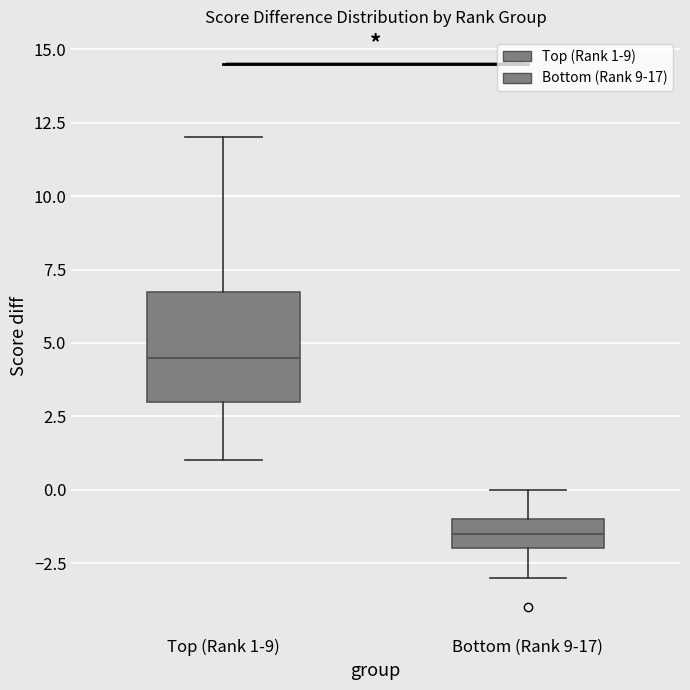

Reading left to right, transcribe this box plot: for each box, give where its median line is, the range the box spans, and where its two whiskers end, as read against the y-axis. The values are not printed on the chart, so give them approximately, as read against the axis.

Top (Rank 1-9): median 4.5, box 3.0 to 7.0, whiskers 1.0 to 12.0
Bottom (Rank 9-17): median -1.5, box -2.0 to -1.0, whiskers -3.0 to 0.0